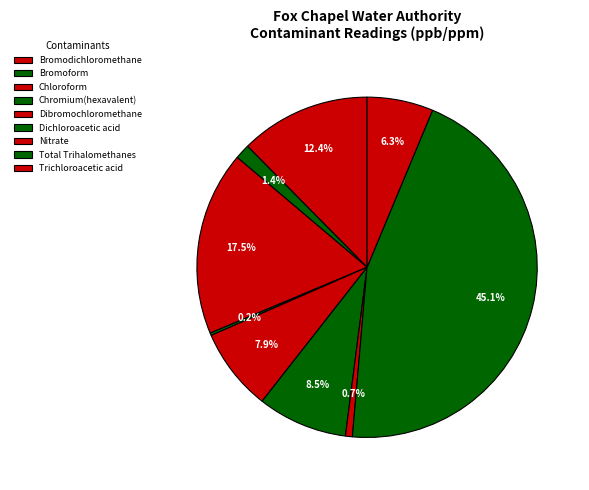

To the nearest percent, what is the combined percentage of Dibromochloromethane and Dichloroacetic acid?

16%